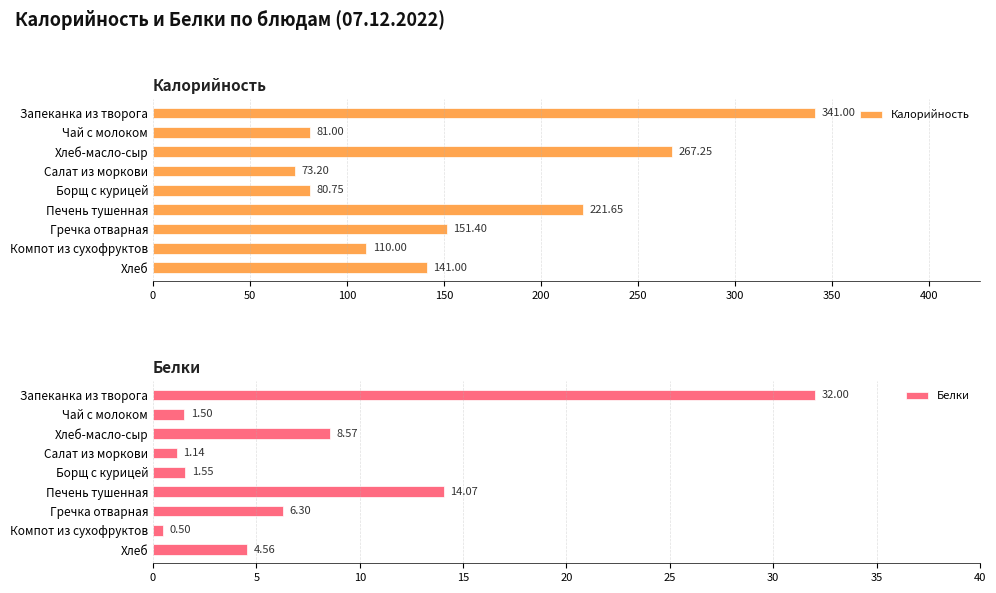

What is the greatest value displayed?

341.0